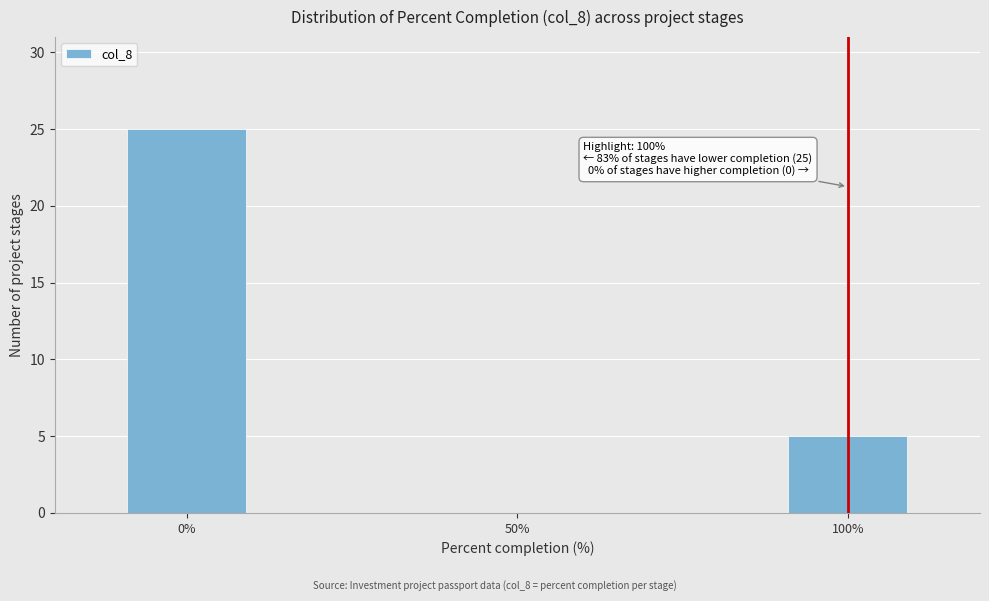

Reading right to left, list all the values displayed in this chart.

100%=5	50%=0	0%=25